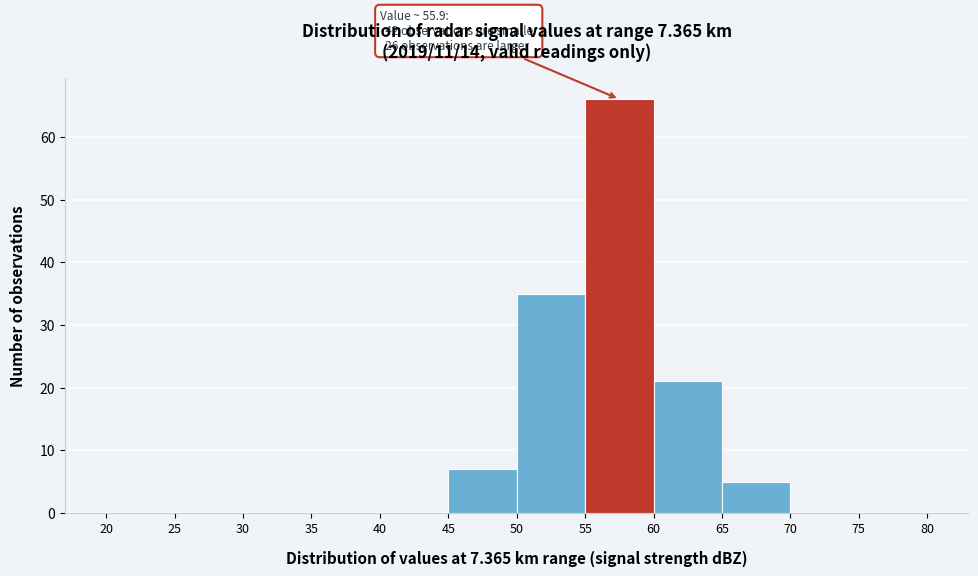

Over which range of the x-axis is the bar tallest?

55 to 60